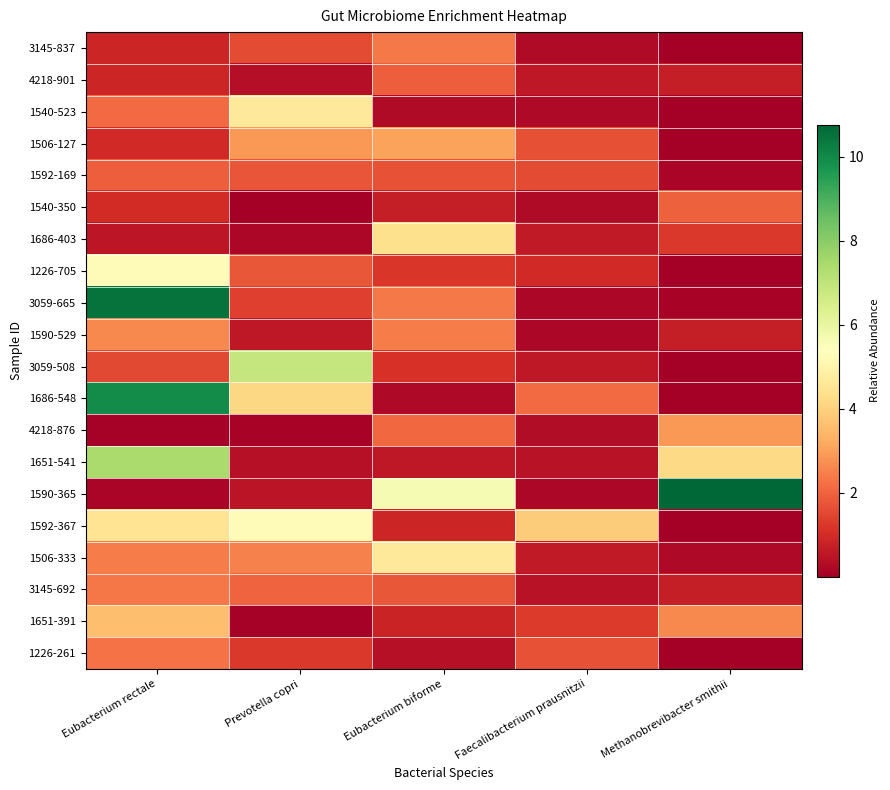

At which category is the sum across all series the highest?

Eubacterium rectale